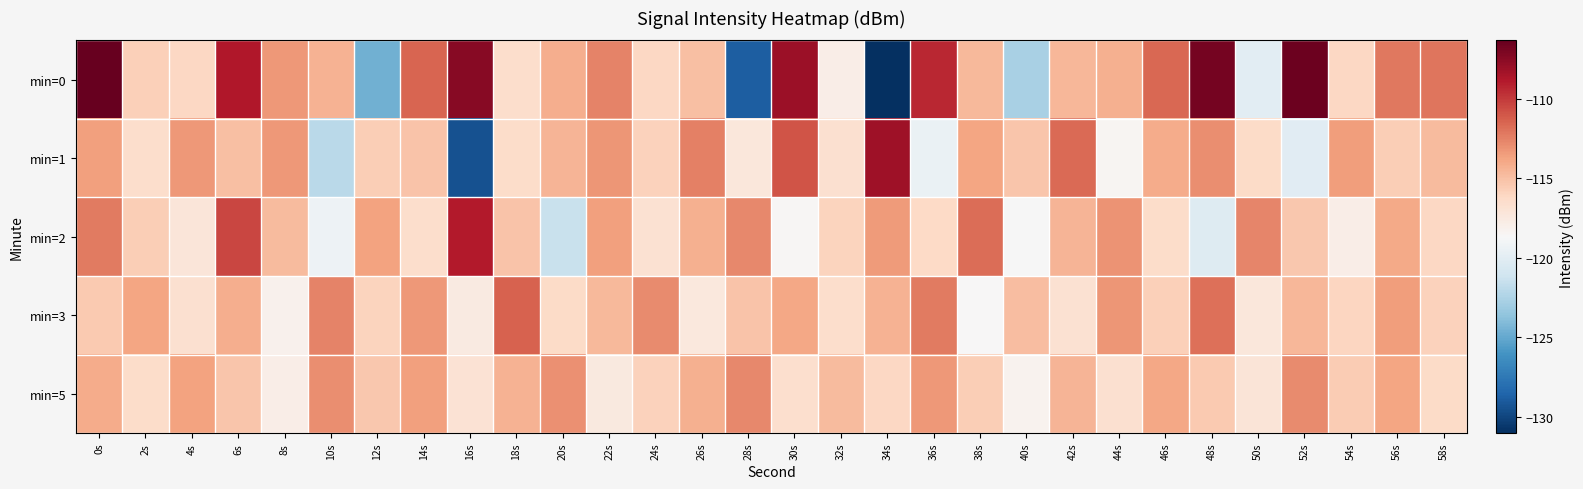

Rank the series at 6s from highest to lowest value.

min=0, min=2, min=3, min=1, min=5